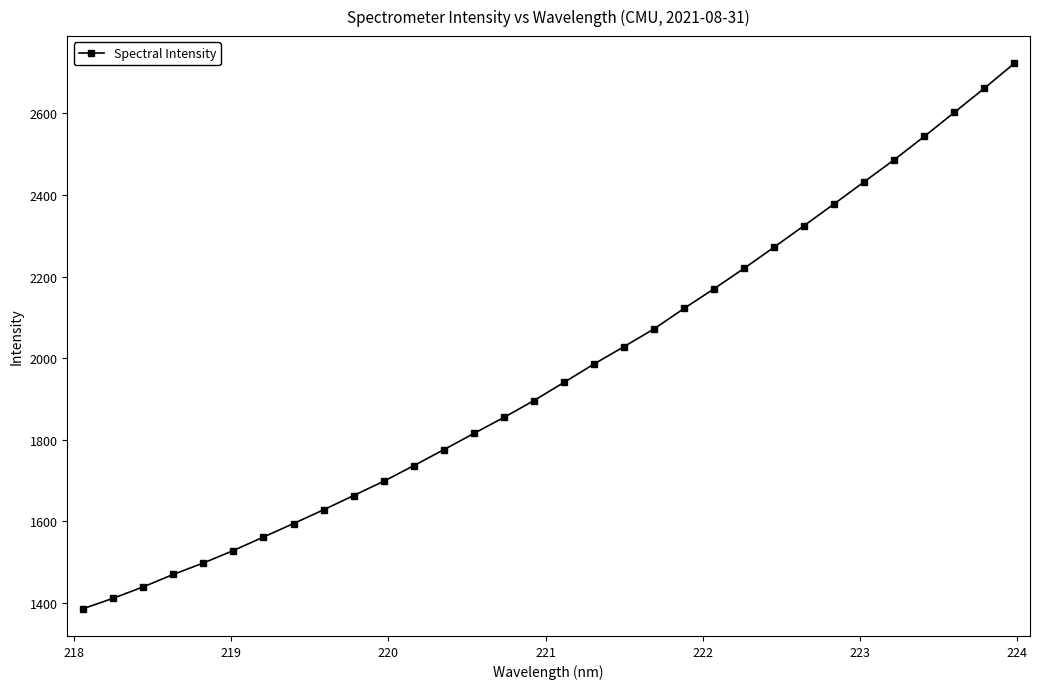

What is the average value?

1966.1